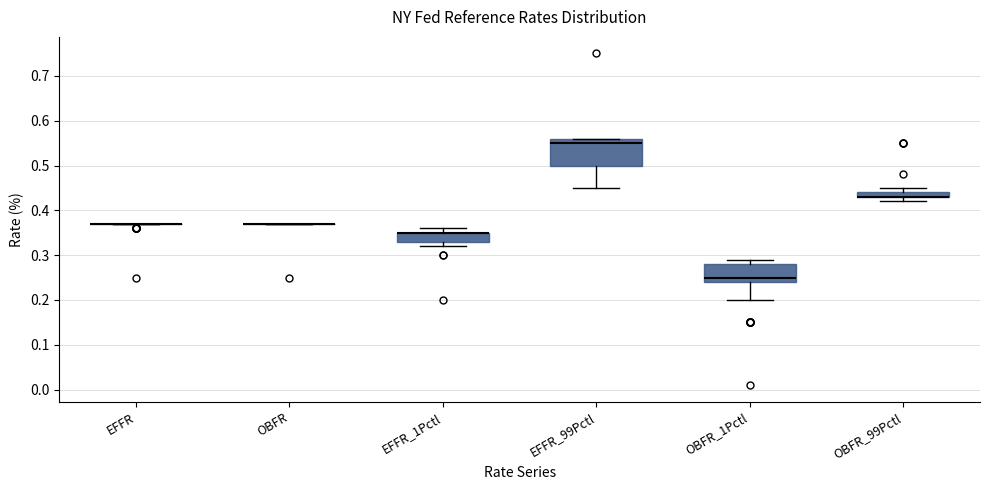

Where is the lower edge of the box for EFFR_99Pctl on the y-axis? The values are not printed on the chart, so give them approximately, as read against the axis.

0.50